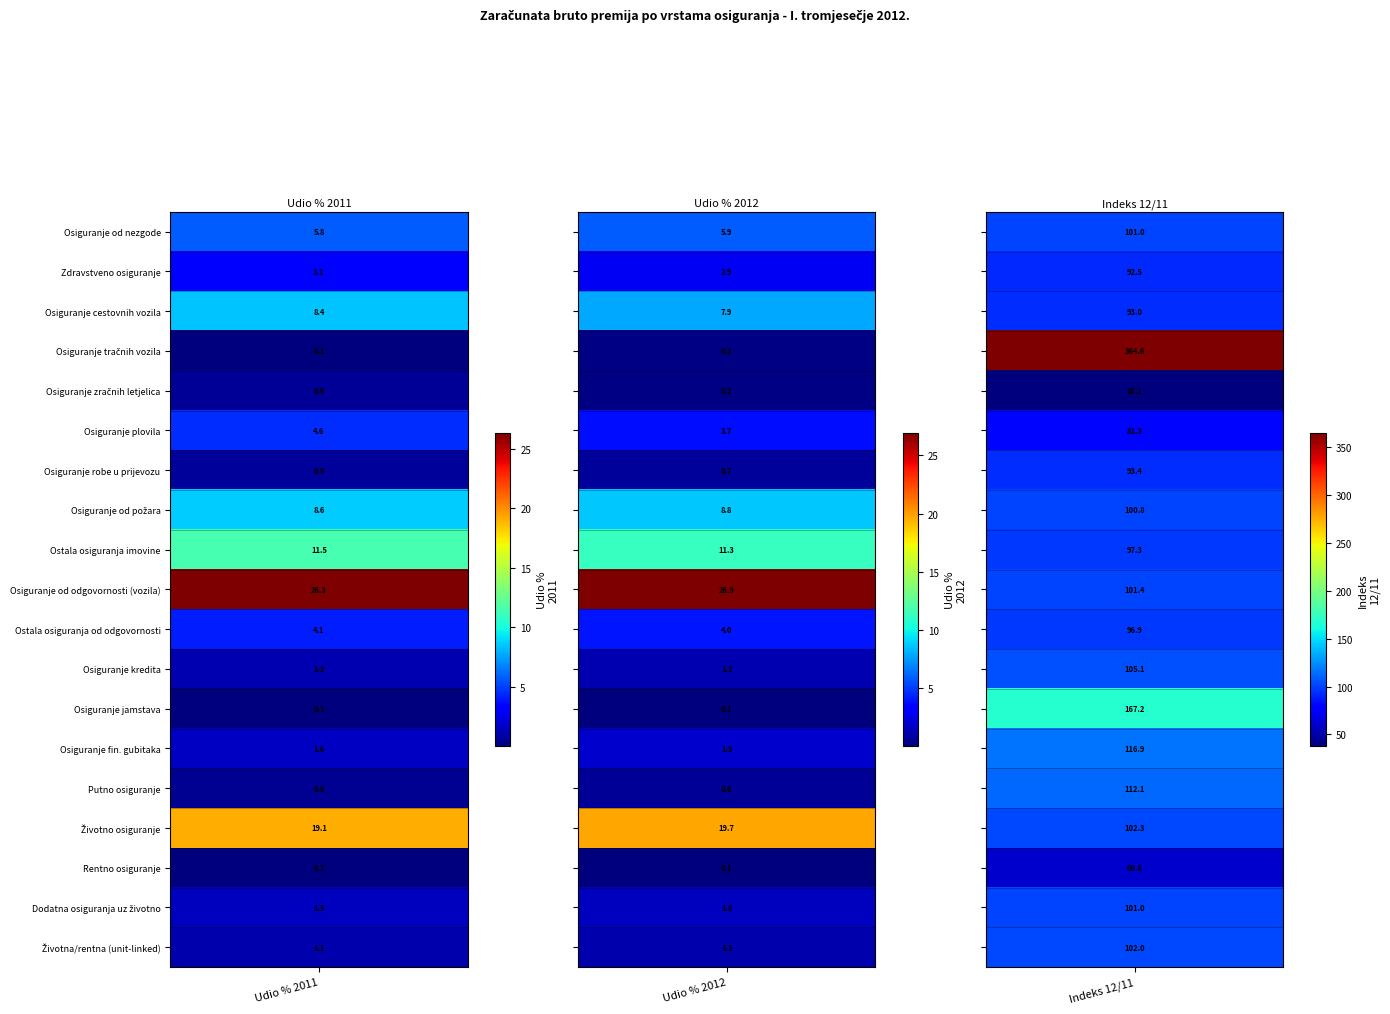

Is the value of Osiguranje robe u prijevozu at 0 greater than the value of Putno osiguranje at 1?

Yes